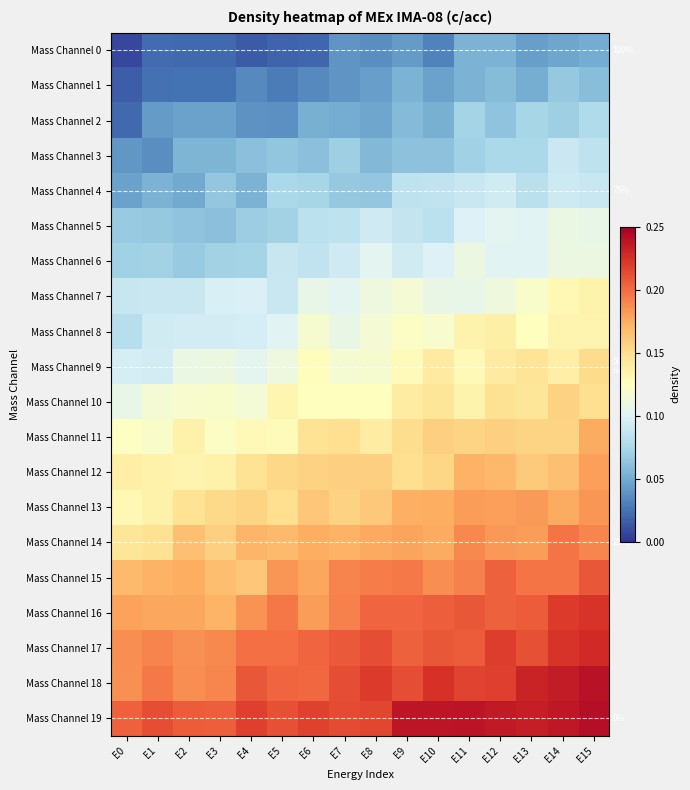

Which category has the lowest value across all series?

E0